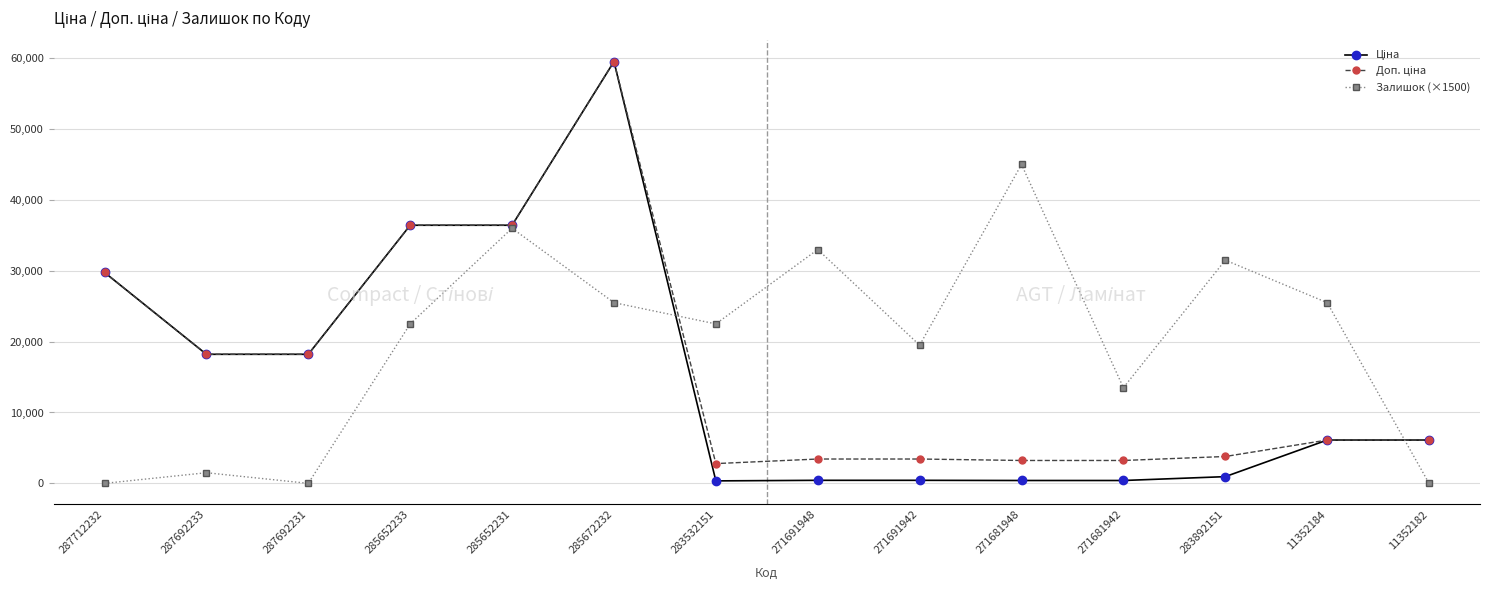

What is the spread (max minus min) of values at 271691948?

32570.7